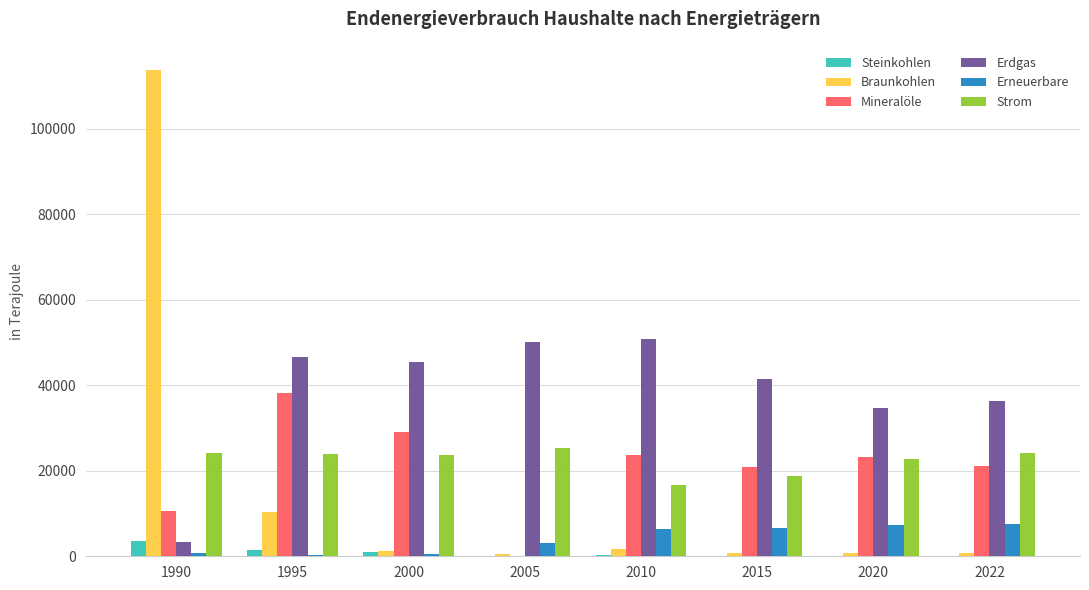

At which category is the sum across all series the highest?

1990